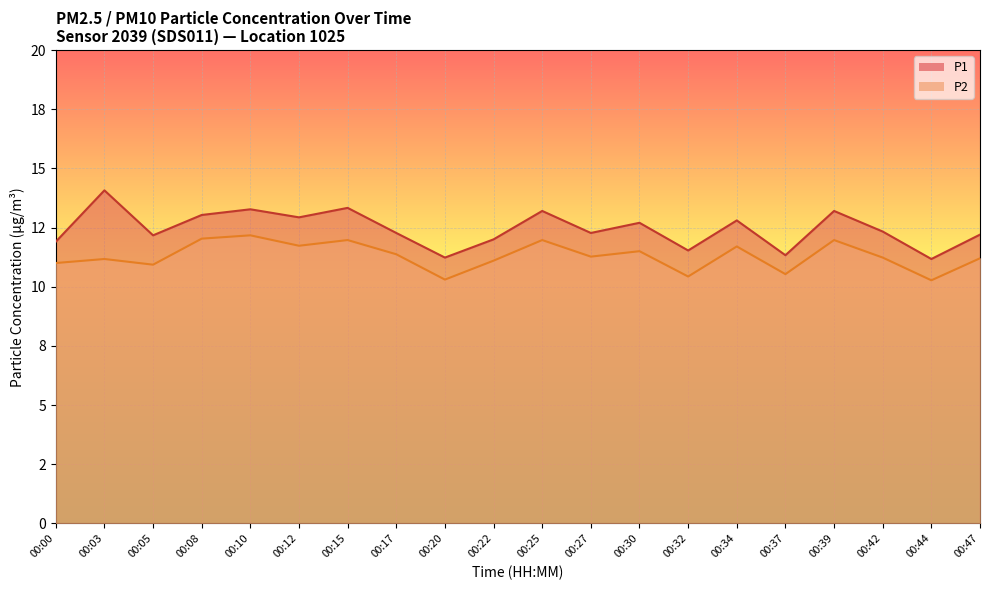

True or false: P2 line and P1 line cross at least once.

False